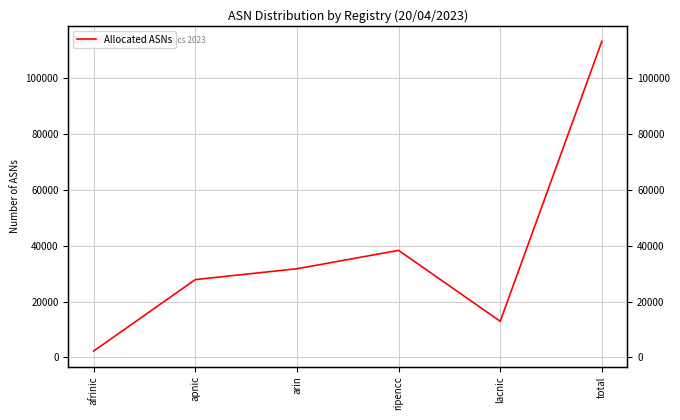

At which category does the chart reach its minimum across all series?

afrinic